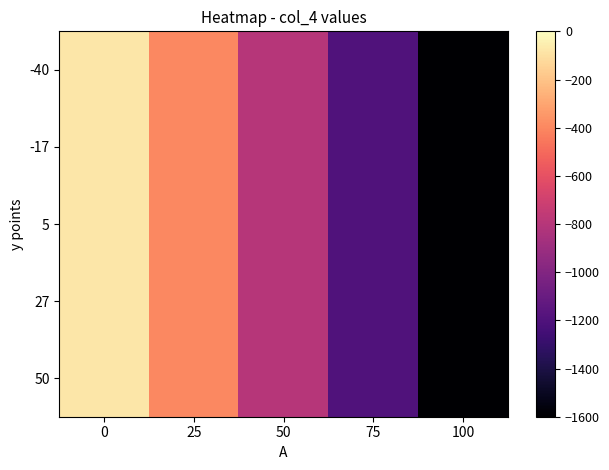

What is the total value across all series at 0?

-400